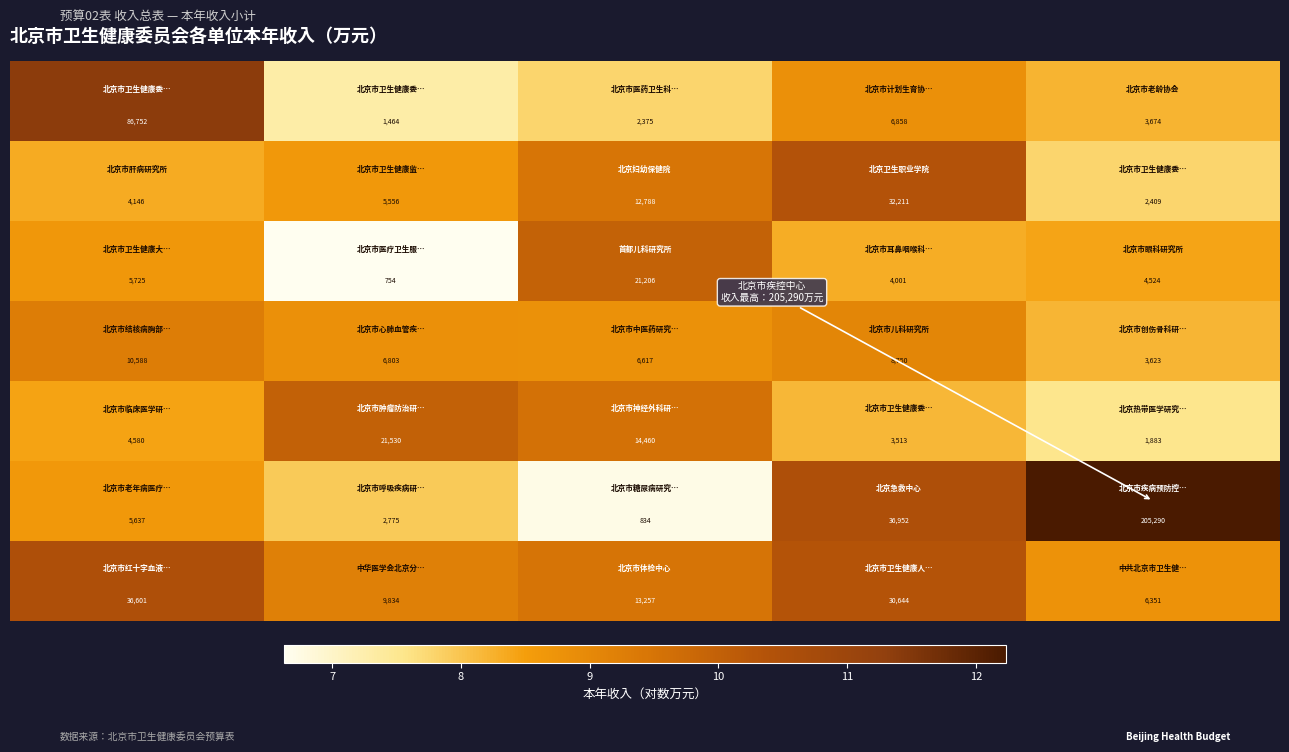

At how many categories does at least one series exceed 17806?

5